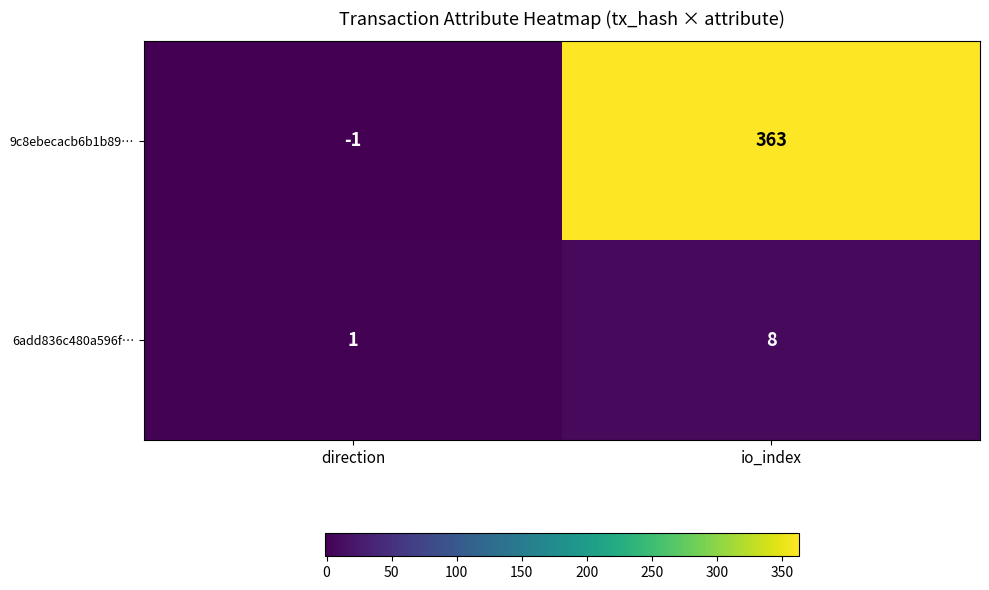

Reading right to left, extract all data points from this chart.

9c8ebecacb6b1b89…: 363	-1
6add836c480a596f…: 8	1